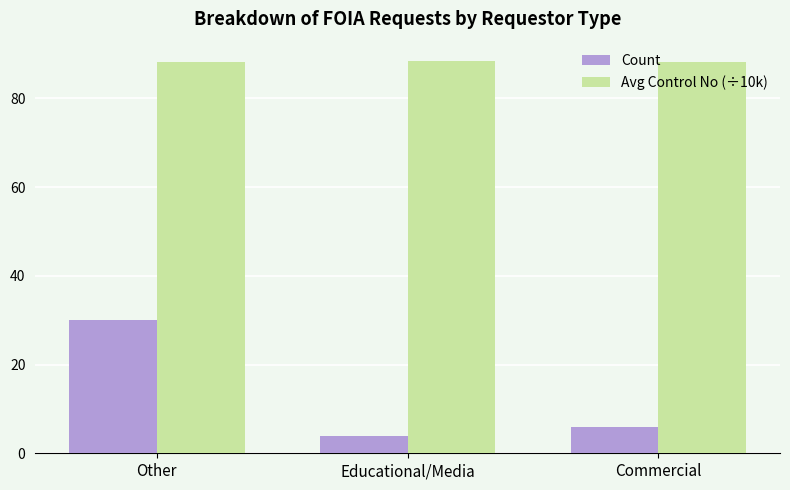

List the series in order of their overall mean, highest first.

Avg Control No (÷10k), Count